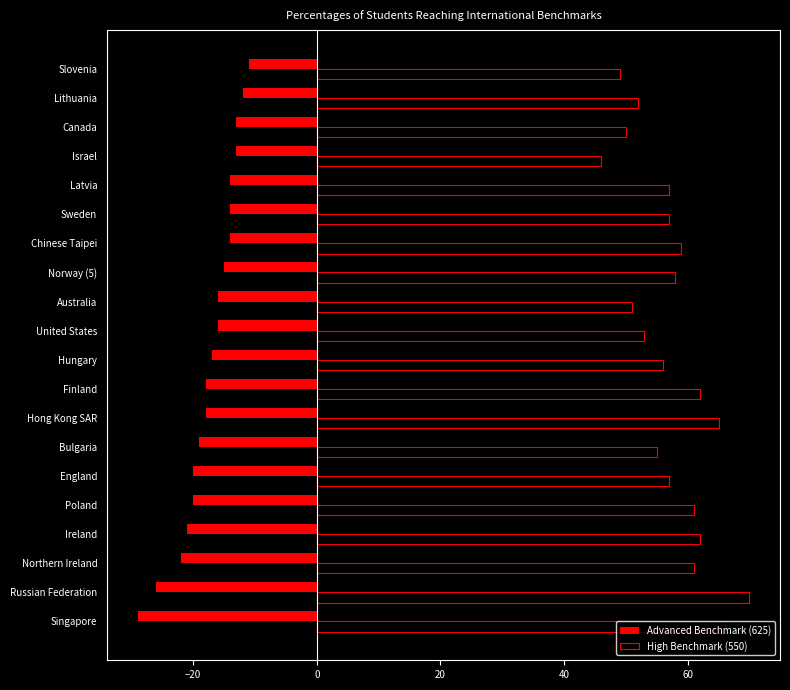

At which category is the sum across all series the highest?

Hong Kong SAR